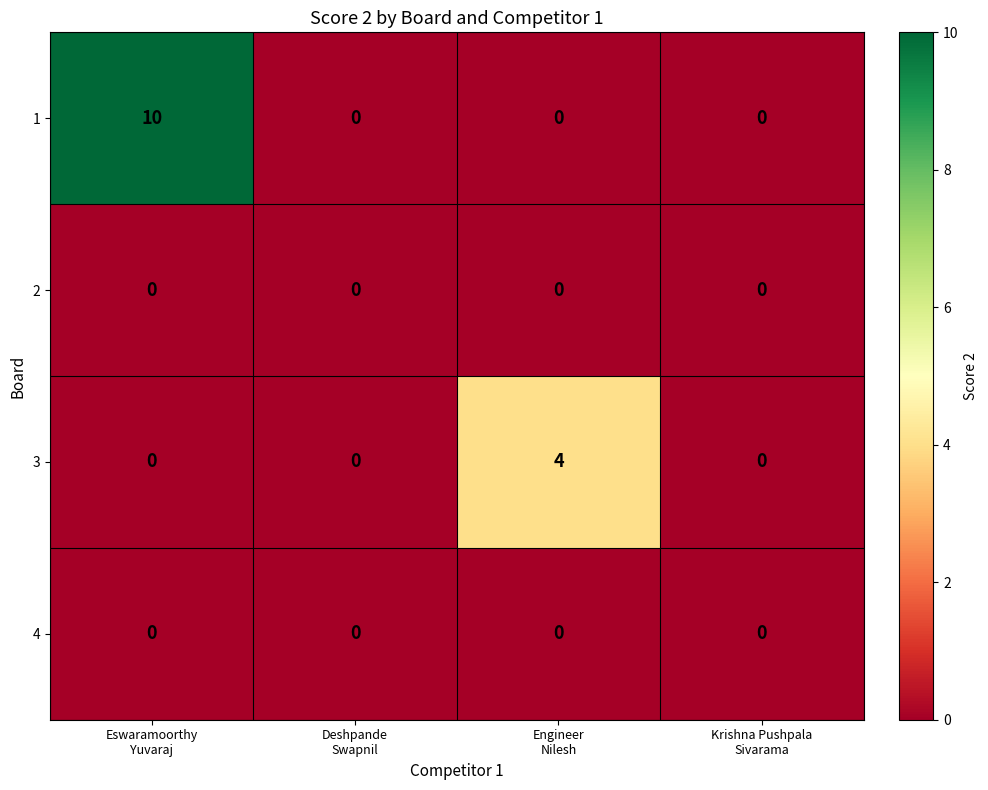

Count the 3 values in the range 0 to 4.

4